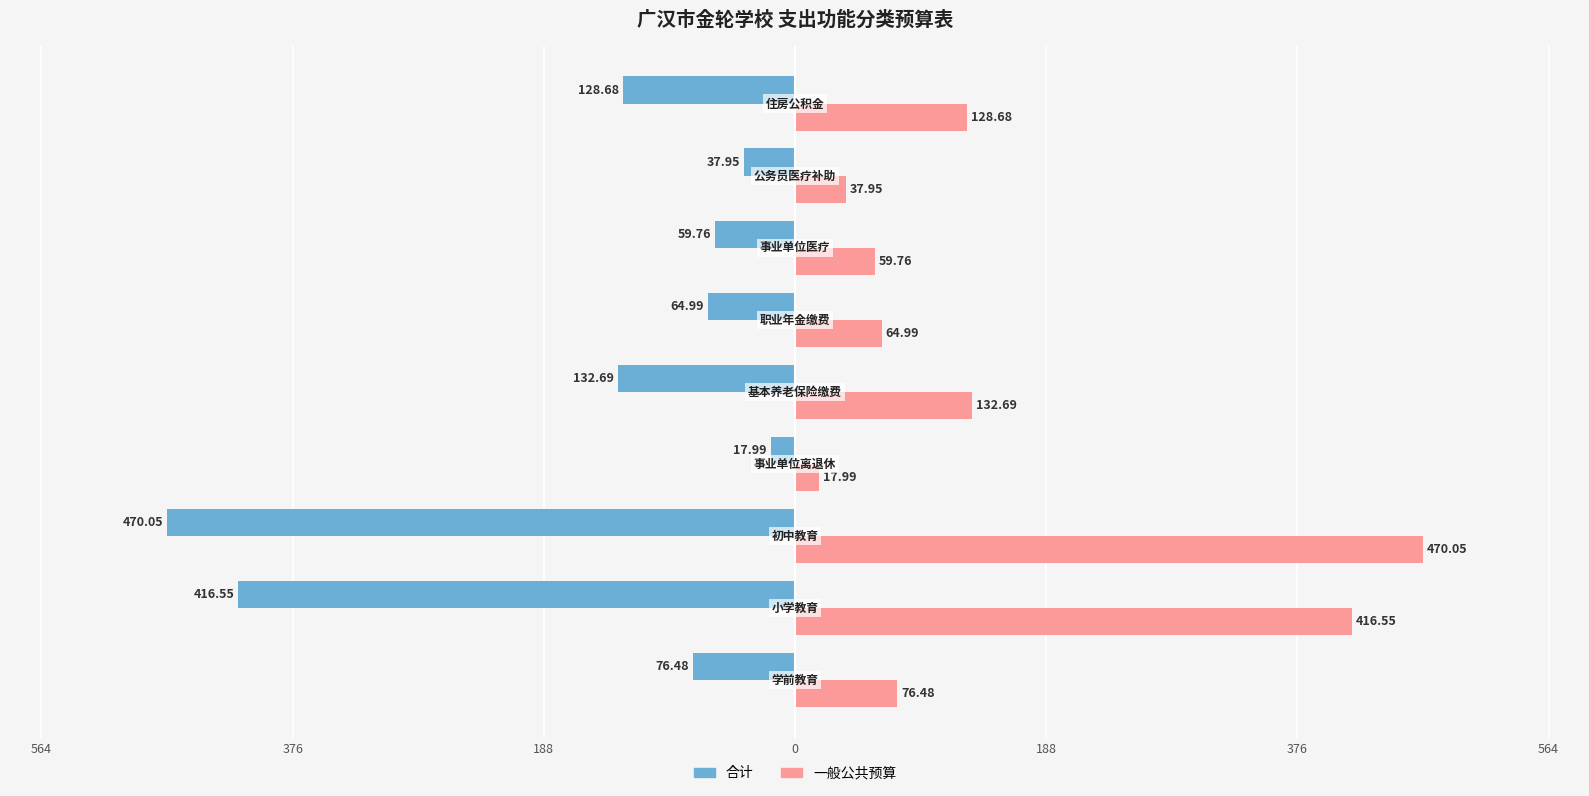

List the series in order of their peak value, lowest first.

合计, 一般公共预算